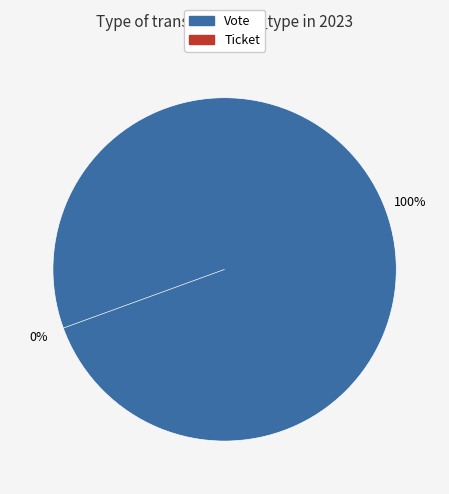

The Vote slice represents 100% of the pie. True or false?

True